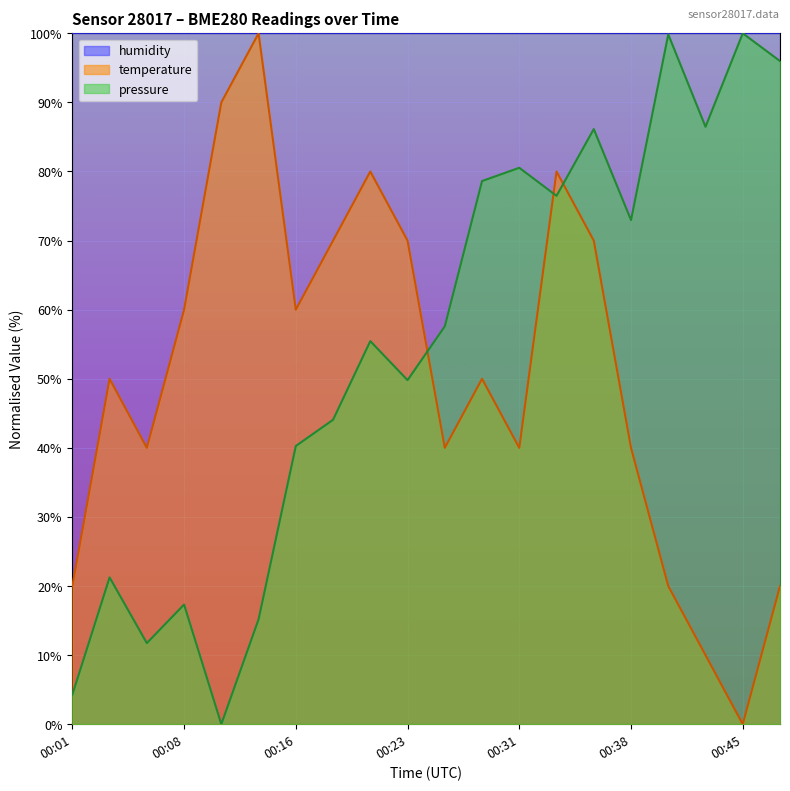

What is the difference between the temperature values at 00:45 and 00:23?

70.0